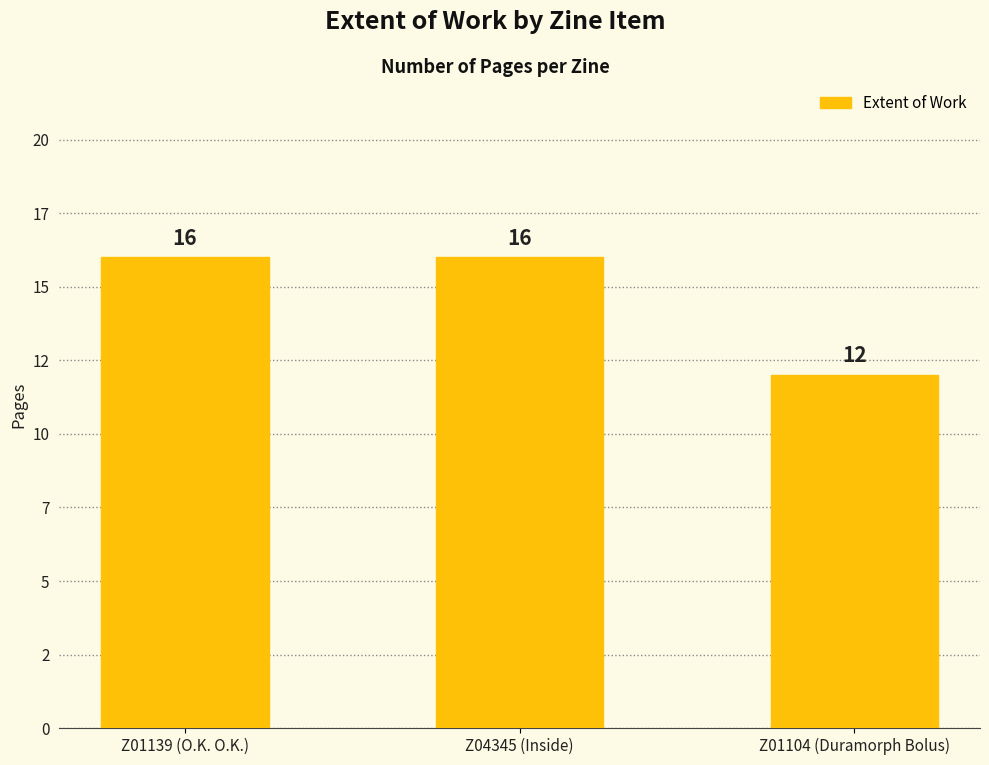

What is the ratio of the value at Z01104 (Duramorph Bolus) to the value at Z04345 (Inside)?

0.8